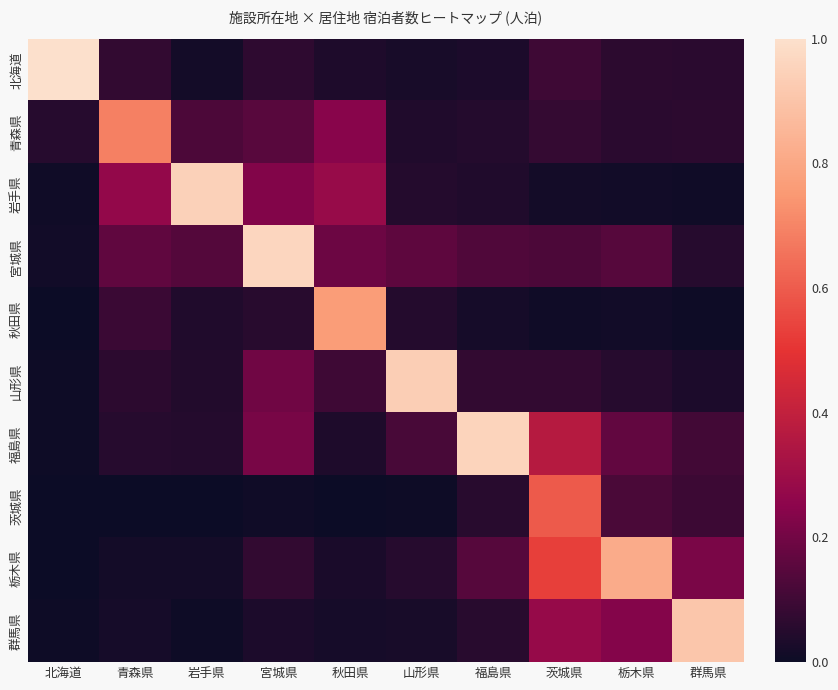

Reading left to right, what are all the values shown in this chart?

北海道: 北海道=1.0	青森県=0.1	岩手県=0.0	宮城県=0.1	秋田県=0.0	山形県=0.0	福島県=0.0	茨城県=0.1	栃木県=0.1	群馬県=0.1
青森県: 北海道=0.1	青森県=0.7	岩手県=0.1	宮城県=0.2	秋田県=0.2	山形県=0.0	福島県=0.0	茨城県=0.1	栃木県=0.1	群馬県=0.1
岩手県: 北海道=0.0	青森県=0.3	岩手県=0.9	宮城県=0.2	秋田県=0.3	山形県=0.0	福島県=0.0	茨城県=0.0	栃木県=0.0	群馬県=0.0
宮城県: 北海道=0.0	青森県=0.2	岩手県=0.1	宮城県=1.0	秋田県=0.2	山形県=0.2	福島県=0.1	茨城県=0.1	栃木県=0.1	群馬県=0.1
秋田県: 北海道=0.0	青森県=0.1	岩手県=0.0	宮城県=0.1	秋田県=0.8	山形県=0.0	福島県=0.0	茨城県=0.0	栃木県=0.0	群馬県=0.0
山形県: 北海道=0.0	青森県=0.1	岩手県=0.0	宮城県=0.2	秋田県=0.1	山形県=0.9	福島県=0.1	茨城県=0.1	栃木県=0.1	群馬県=0.0
福島県: 北海道=0.0	青森県=0.1	岩手県=0.1	宮城県=0.2	秋田県=0.0	山形県=0.1	福島県=1.0	茨城県=0.4	栃木県=0.2	群馬県=0.1
茨城県: 北海道=0.0	青森県=0.0	岩手県=0.0	宮城県=0.0	秋田県=0.0	山形県=0.0	福島県=0.1	茨城県=0.6	栃木県=0.1	群馬県=0.1
栃木県: 北海道=0.0	青森県=0.0	岩手県=0.0	宮城県=0.1	秋田県=0.0	山形県=0.1	福島県=0.1	茨城県=0.5	栃木県=0.8	群馬県=0.2
群馬県: 北海道=0.0	青森県=0.0	岩手県=0.0	宮城県=0.0	秋田県=0.0	山形県=0.0	福島県=0.1	茨城県=0.3	栃木県=0.2	群馬県=0.9